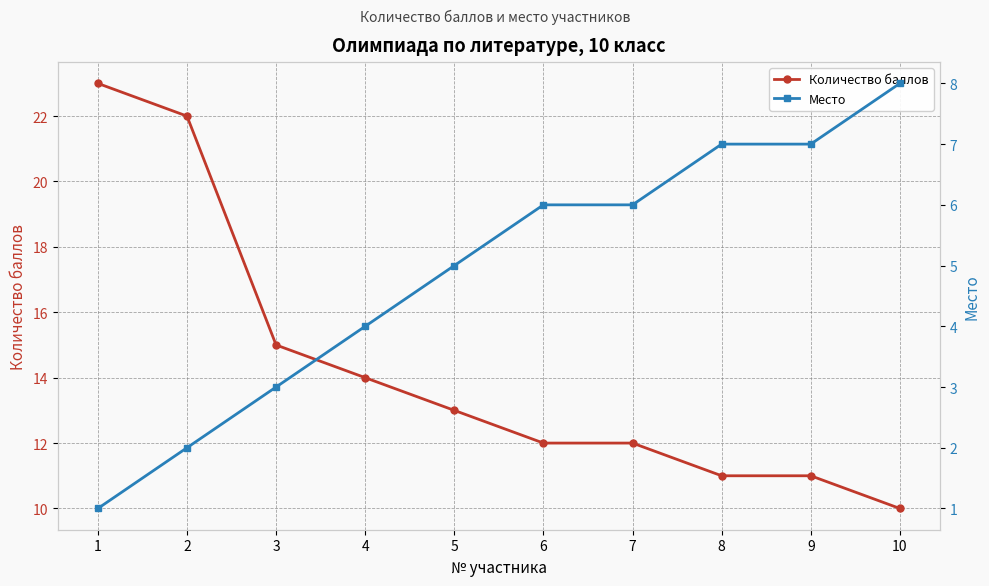

How many values in the Количество баллов series are below 13?

5